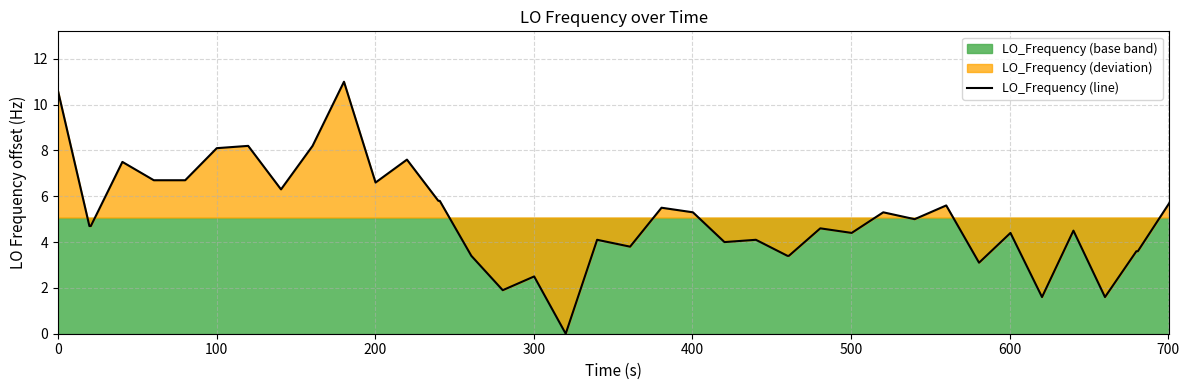

How many lines are shown in the chart?

1